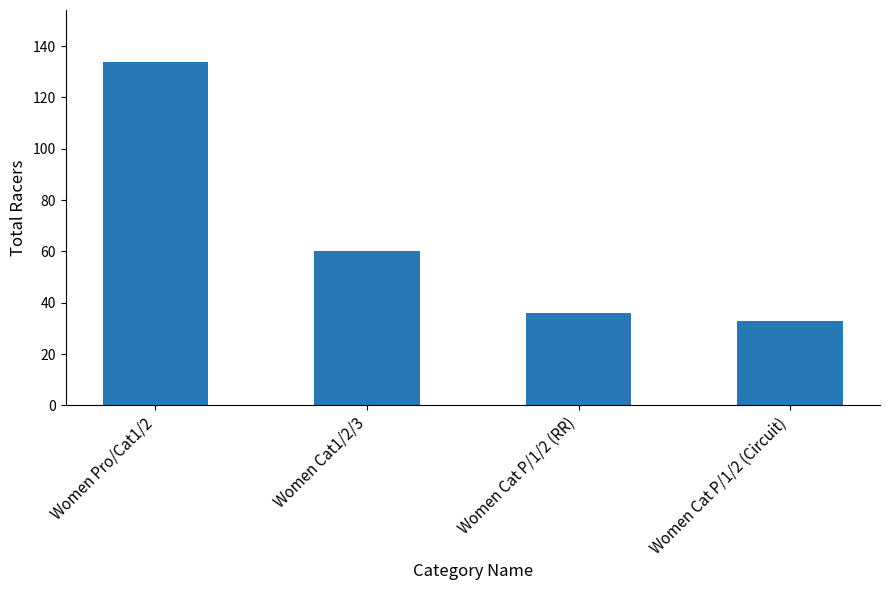

What position from the left is Women Cat1/2/3?

2